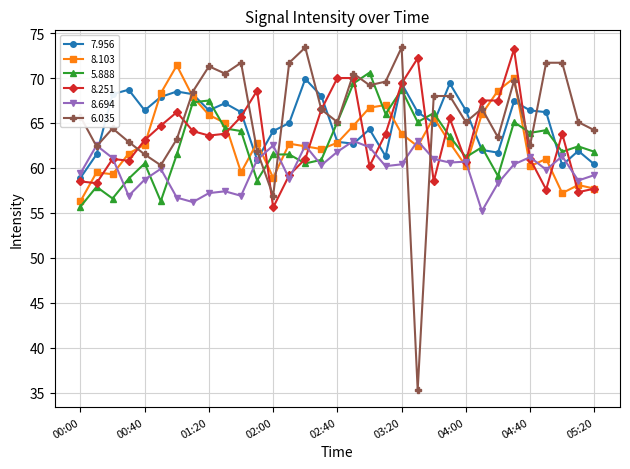

Which series ends up on top after the final intersection of 5.888 and 8.103?

5.888